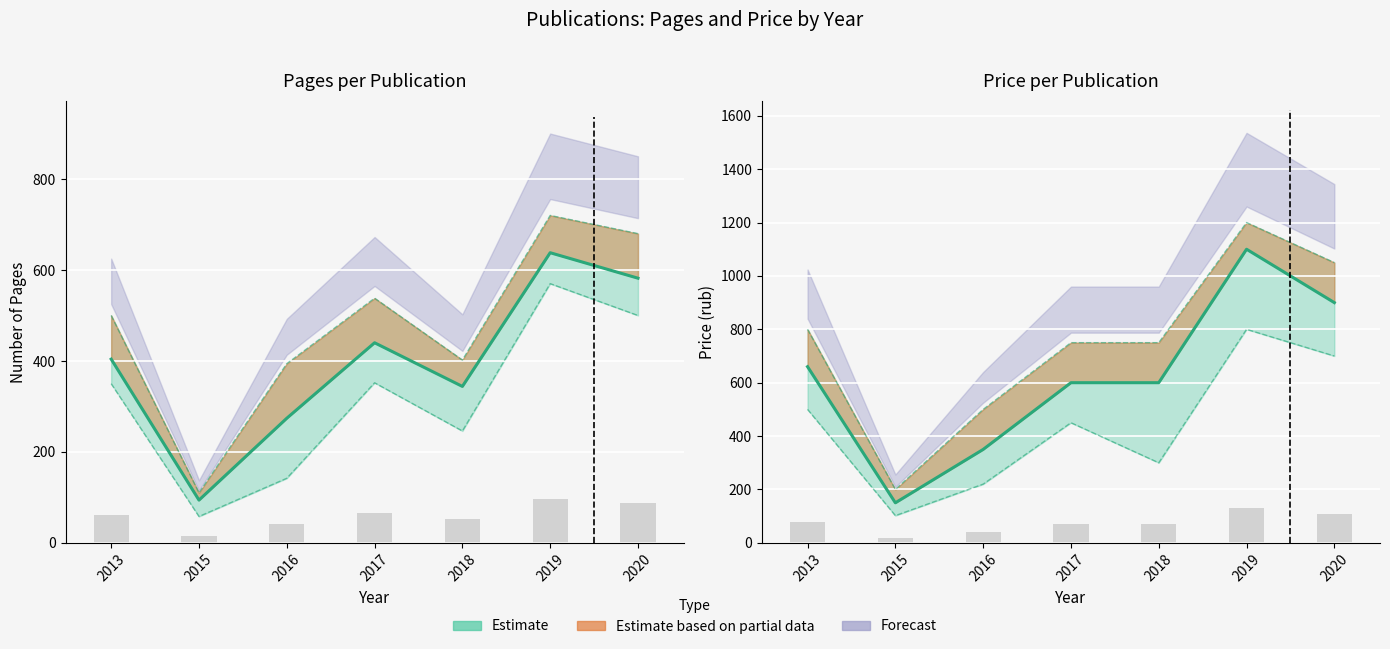

Reading left to right, extract all data points from this chart.

660	150	350	600	600	1100	900